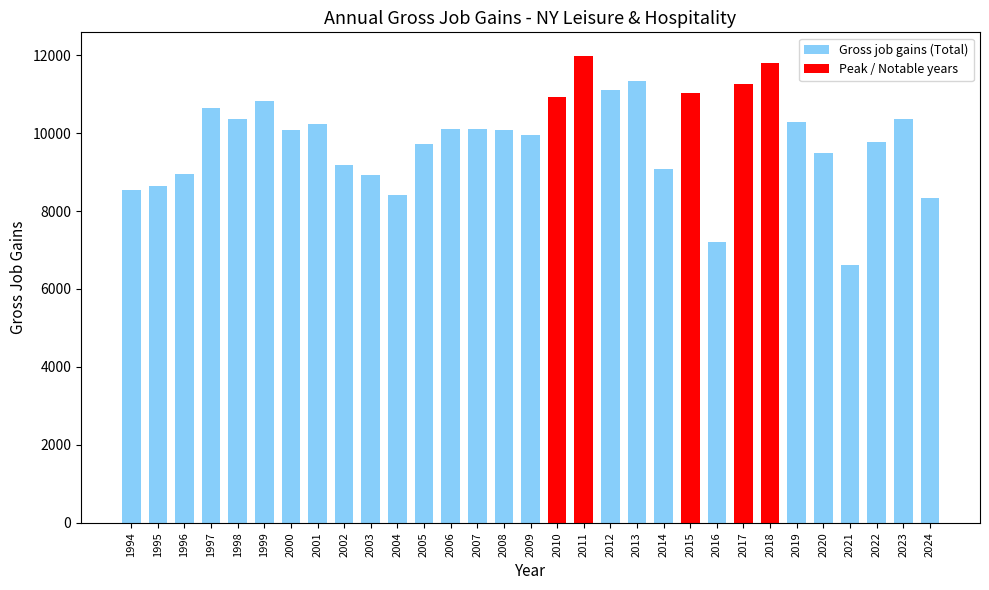

Which category has the lowest value across all series?

2021